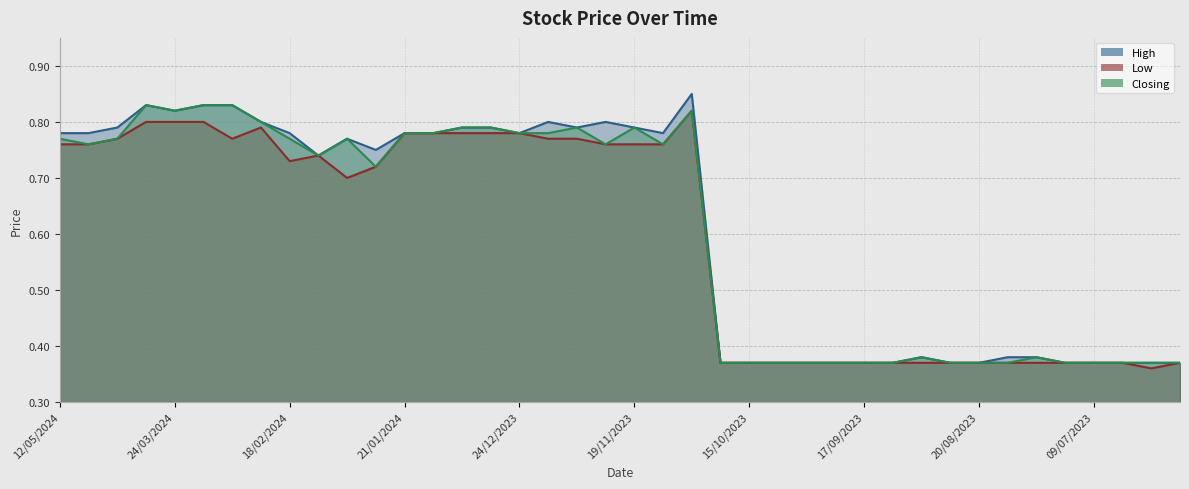

Between 18/06/2023 and 24/09/2023, which is larger?

18/06/2023